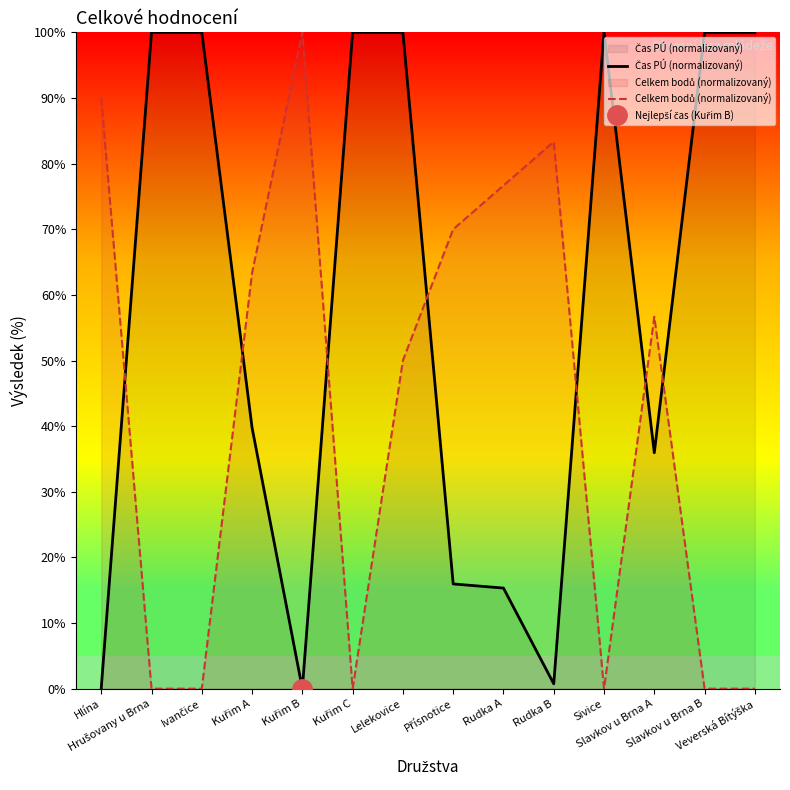

What is the sum of the Celkem bodů (normalizovaný) values at Ivančice and Kuřim B?

100.0